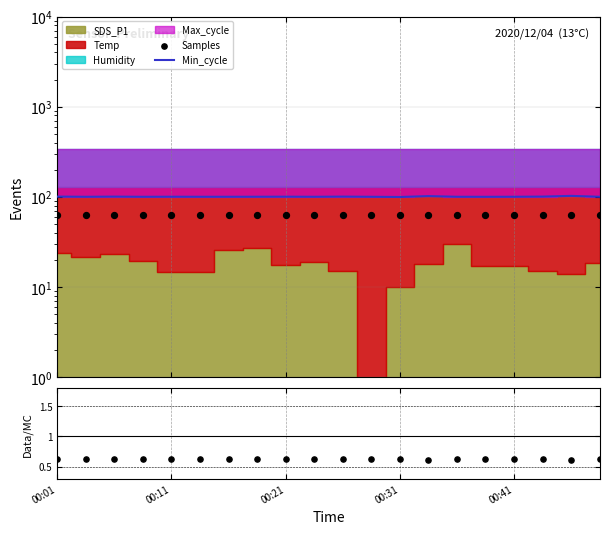

At how many categories does at least one series exceed 50?

20